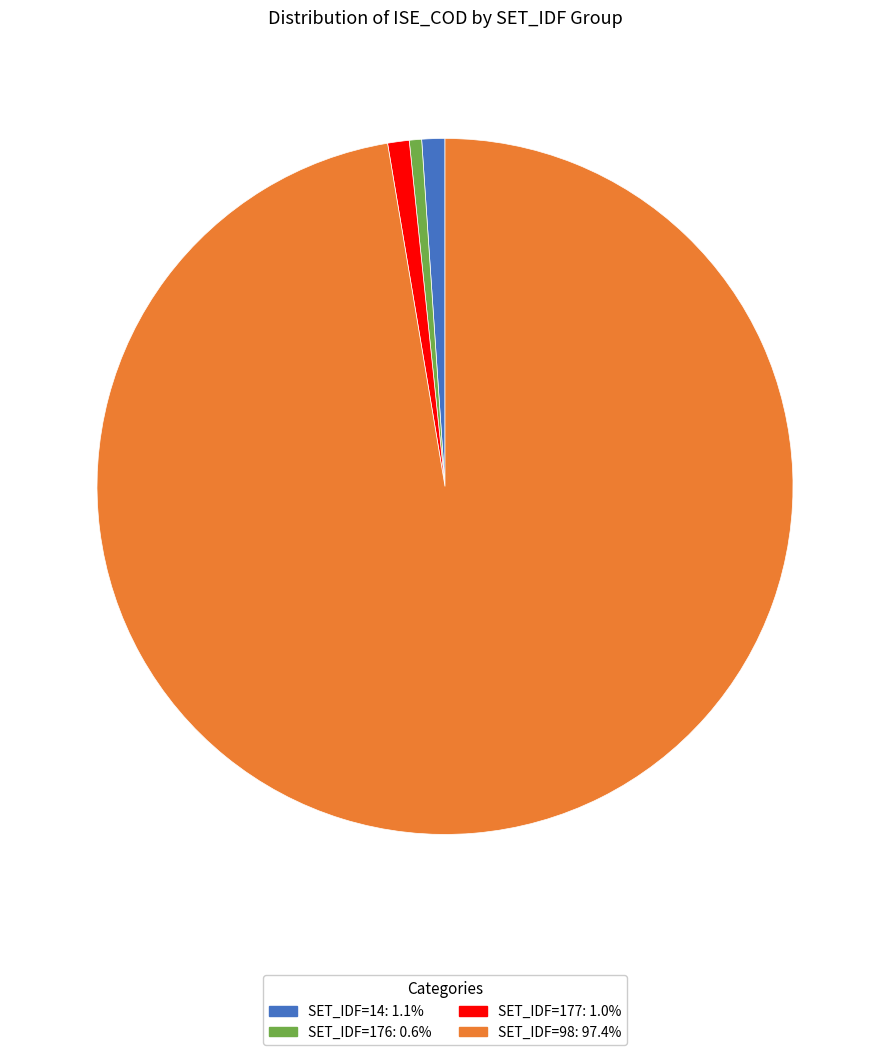

Do SET_IDF=98: 97.4% and SET_IDF=176: 0.6% together represent more than half of the pie?

Yes